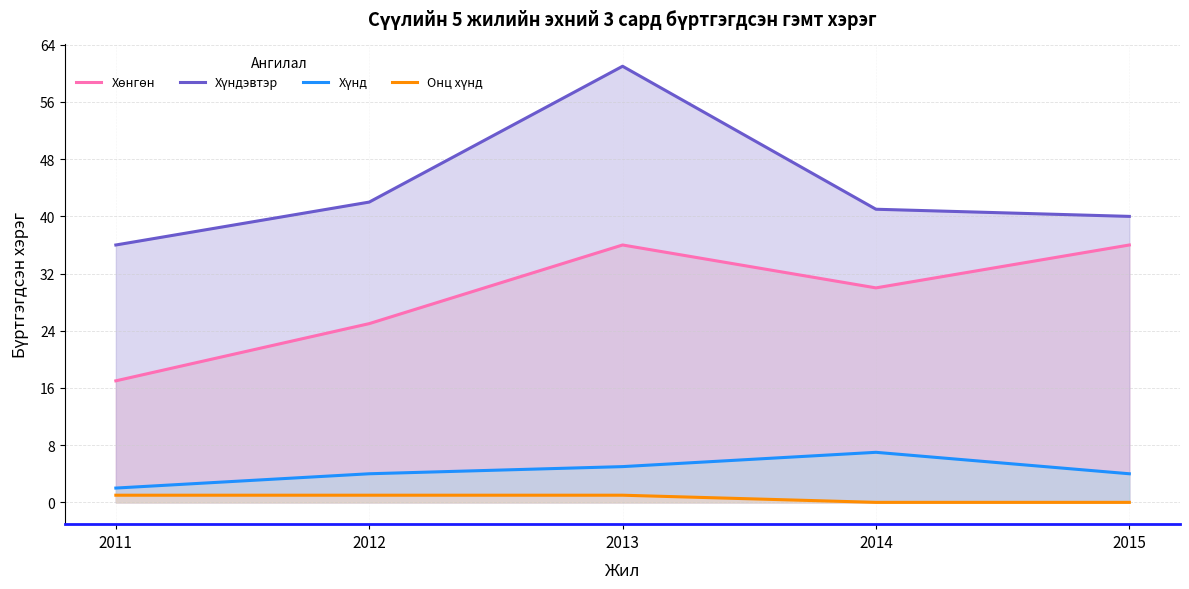

What is the value of the Хүнд point at the 5th from the left?

4